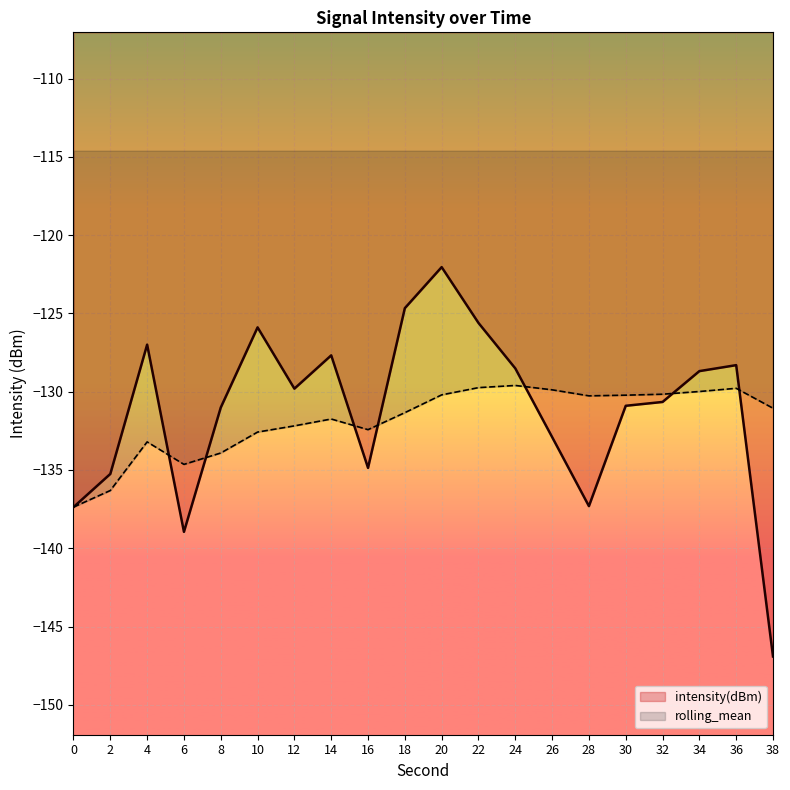

What is the average value of the intensity(dBm) series?

-131.2